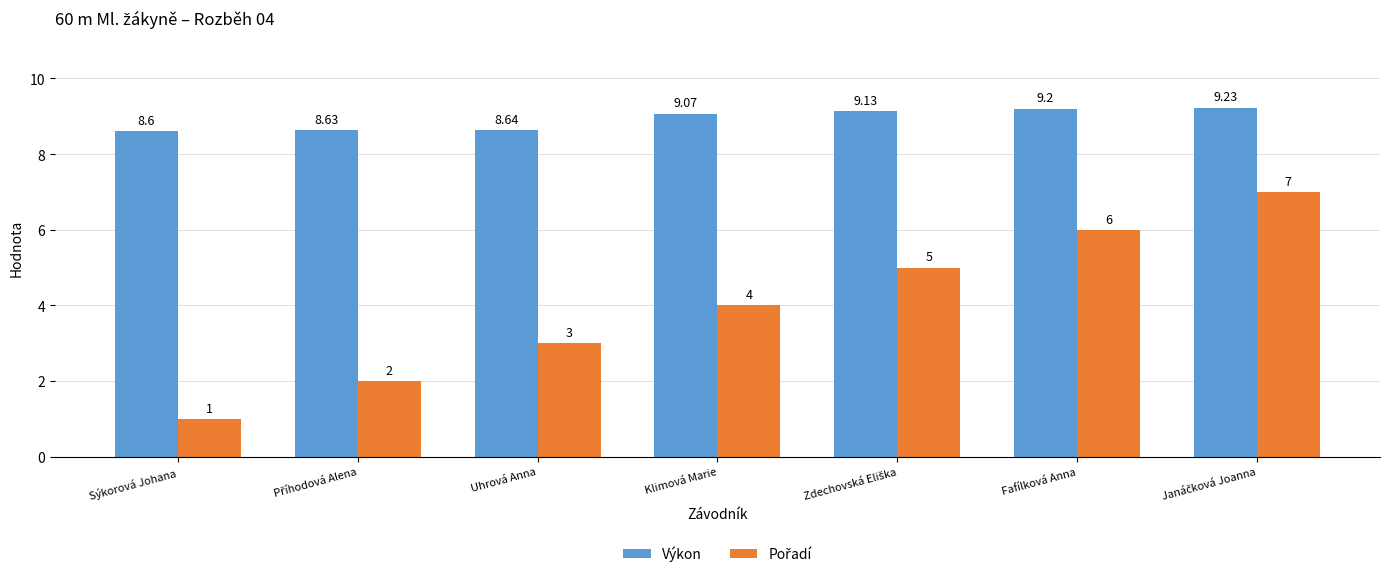

Count the number of data series in this chart.

2